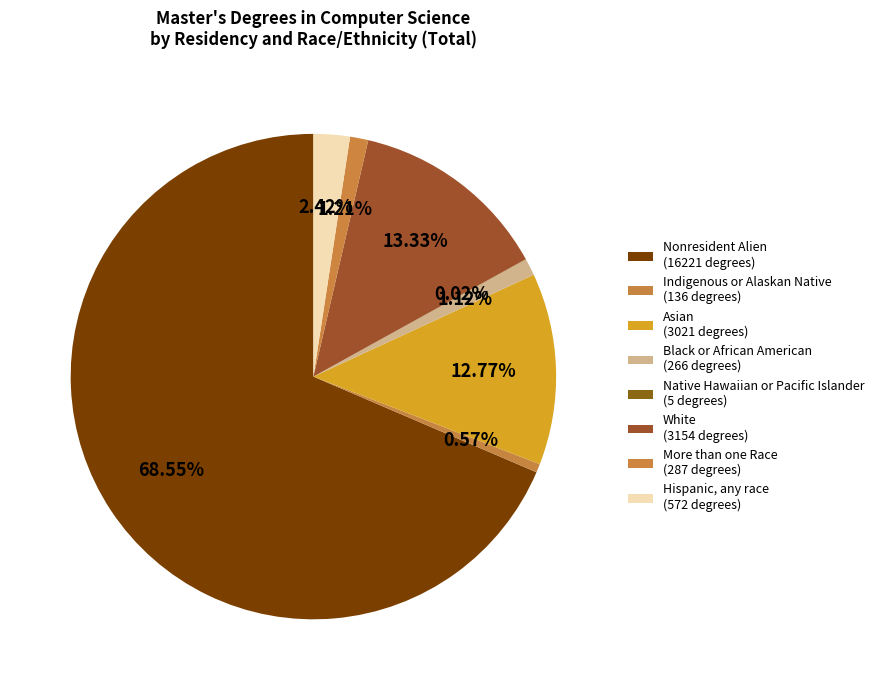

Is there a majority slice in this chart?

Yes